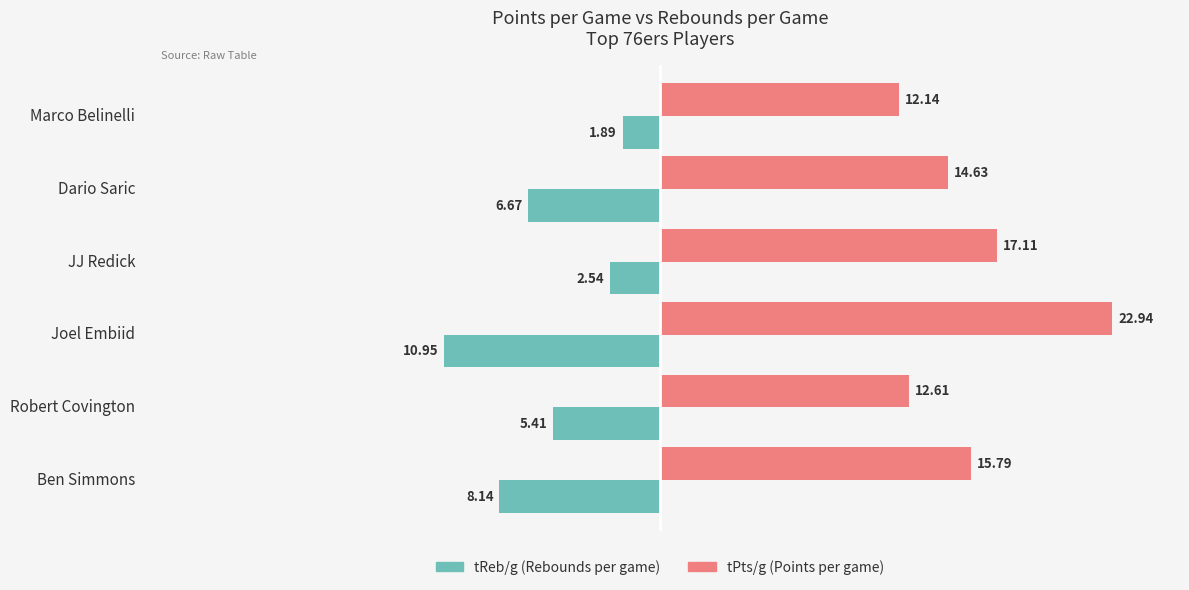

Count the number of categories in the chart.

6